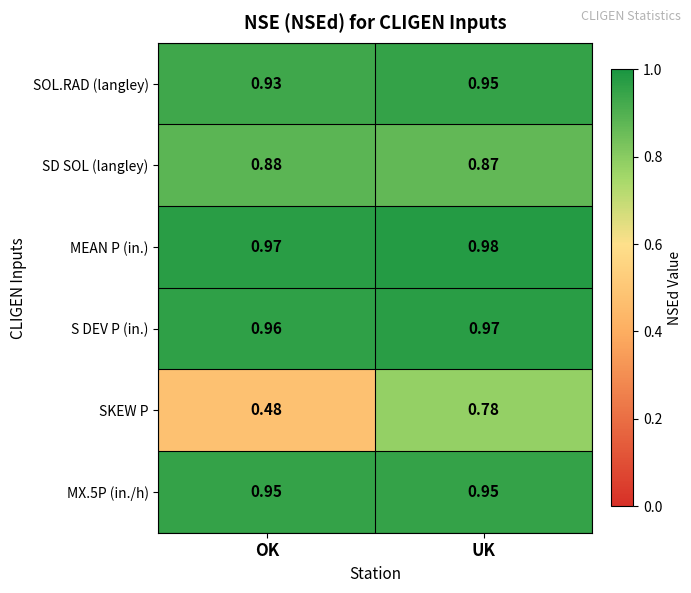

Where is SKEW P nearest to the value 0?

OK